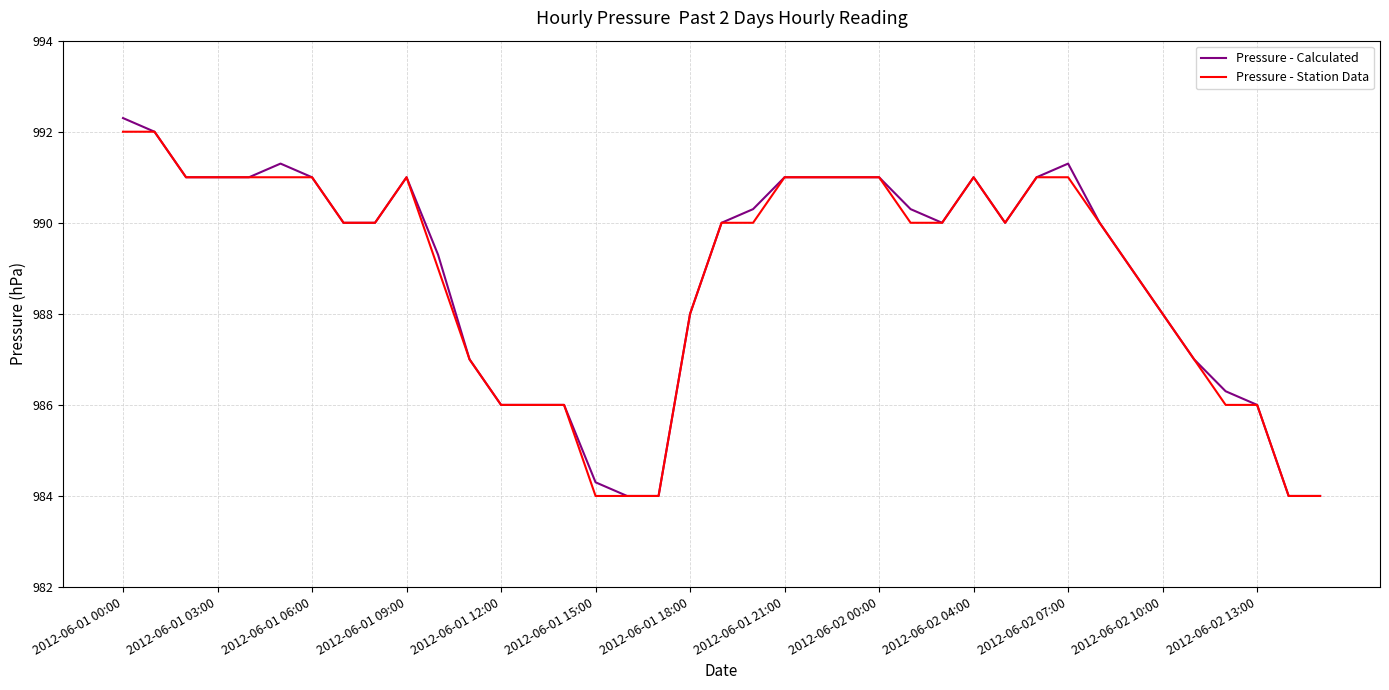

What is the minimum value for Pressure - Calculated?

984.0